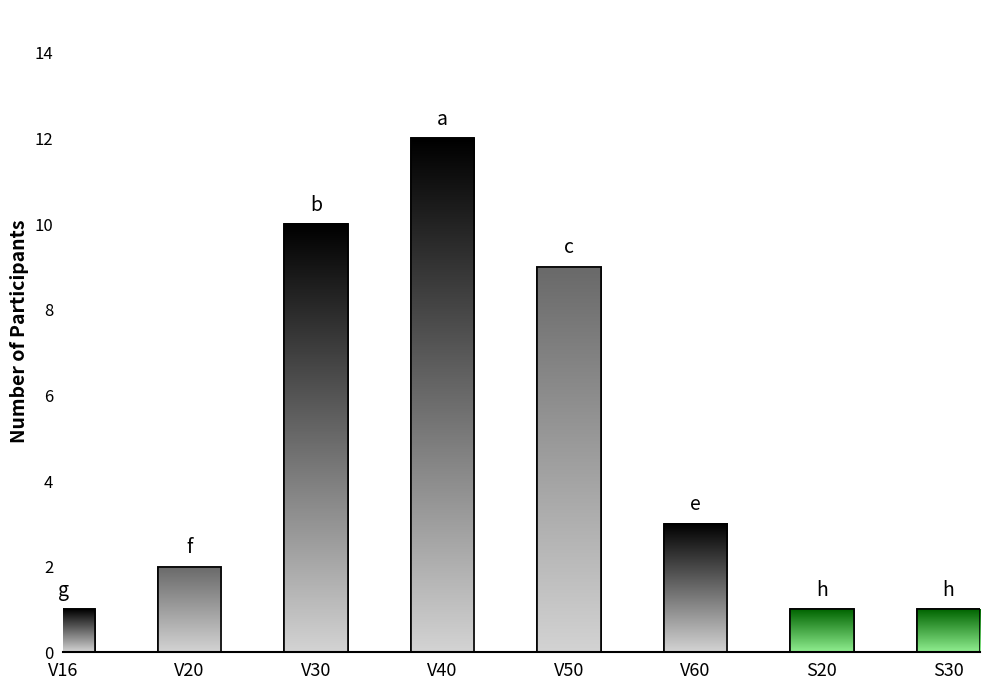

What is the approximate value at V60?

3